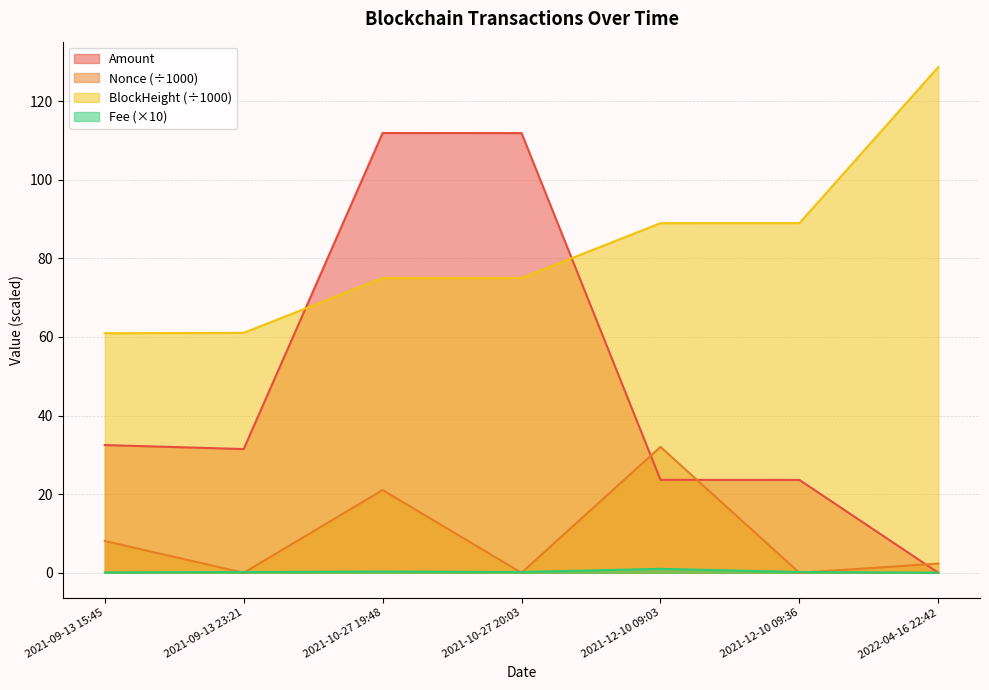

Between 2021-10-27 20:03 and 2022-04-16 22:42, which series saw the biggest shift?

Amount